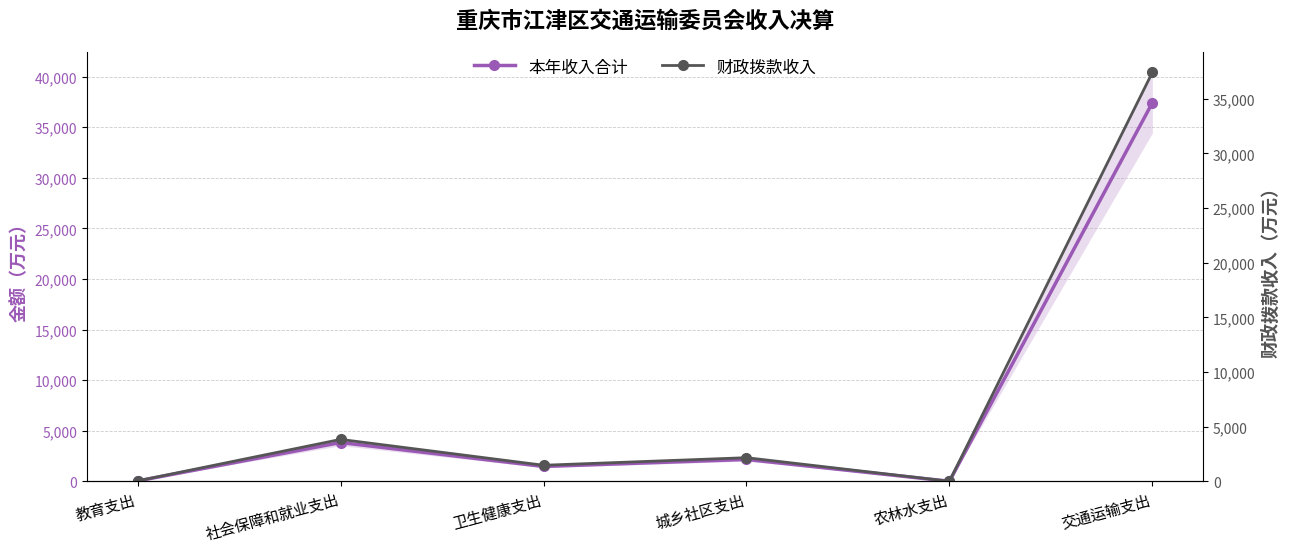

What is the label of the 5th point from the left?

农林水支出